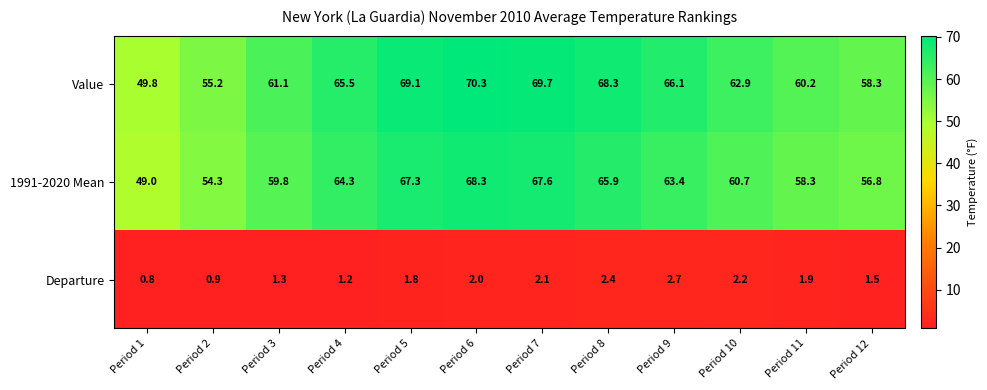

Which series has the largest total across all categories?

Value